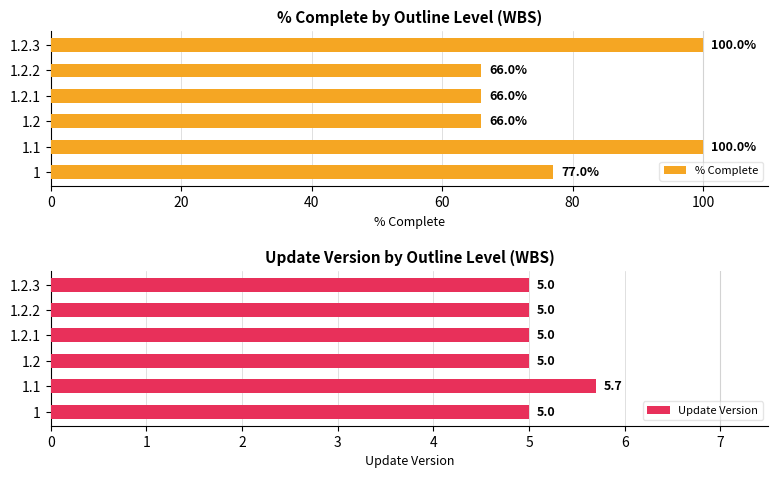

Which series has the largest range (max minus min)?

% Complete